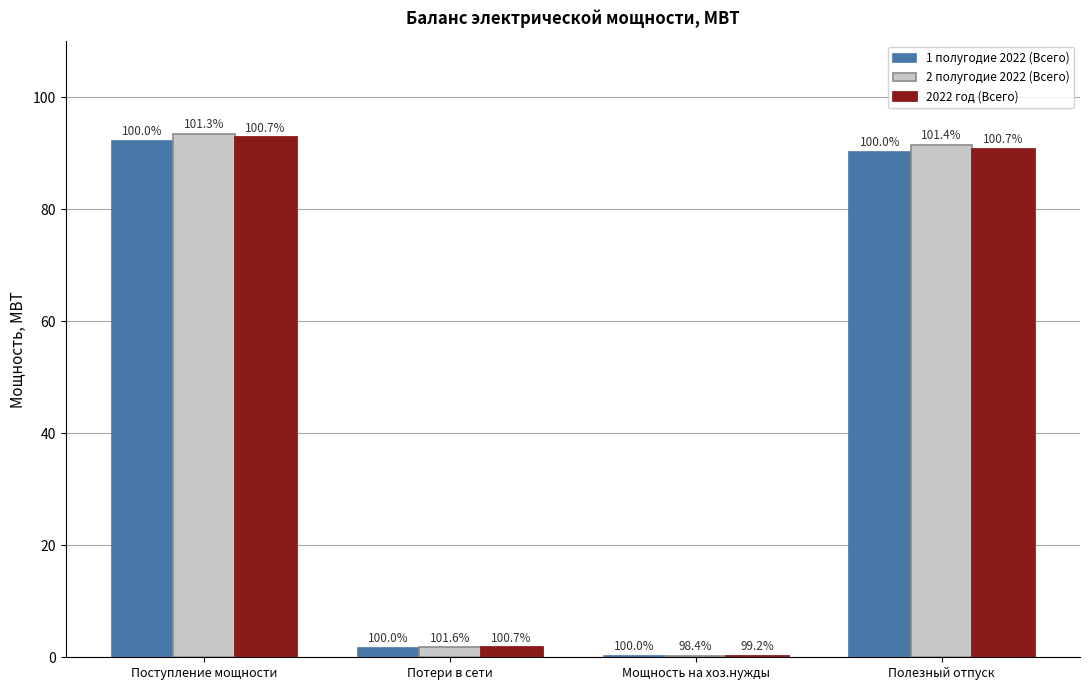

What are all the series names shown in the legend?

1 полугодие 2022 (Всего), 2 полугодие 2022 (Всего), 2022 год (Всего)